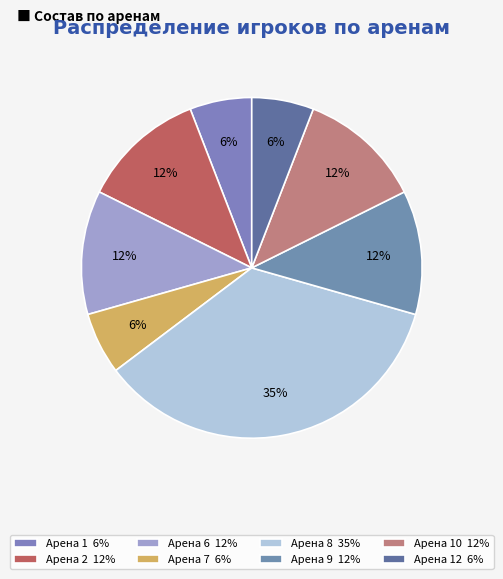

How many slices are in this pie chart?

8